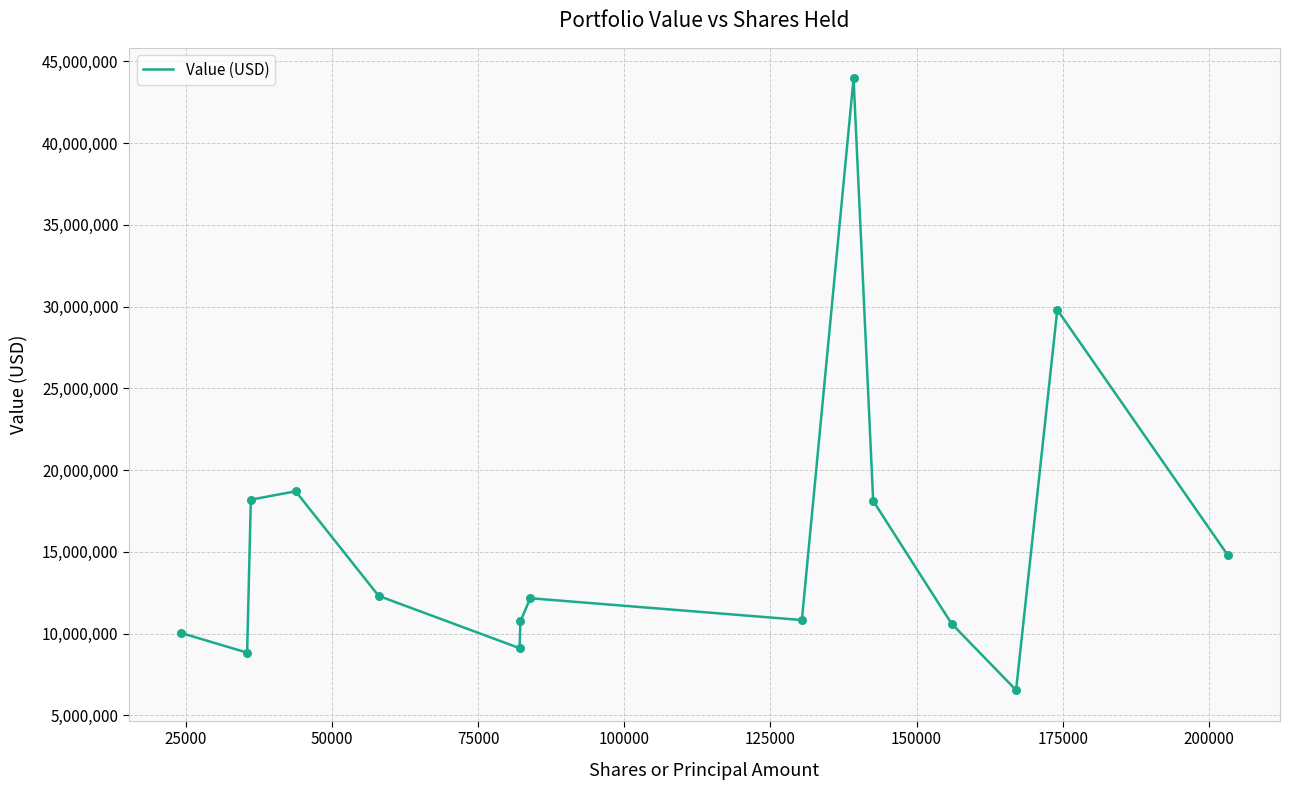

What is the difference between the maximum and minimum values?

37409192